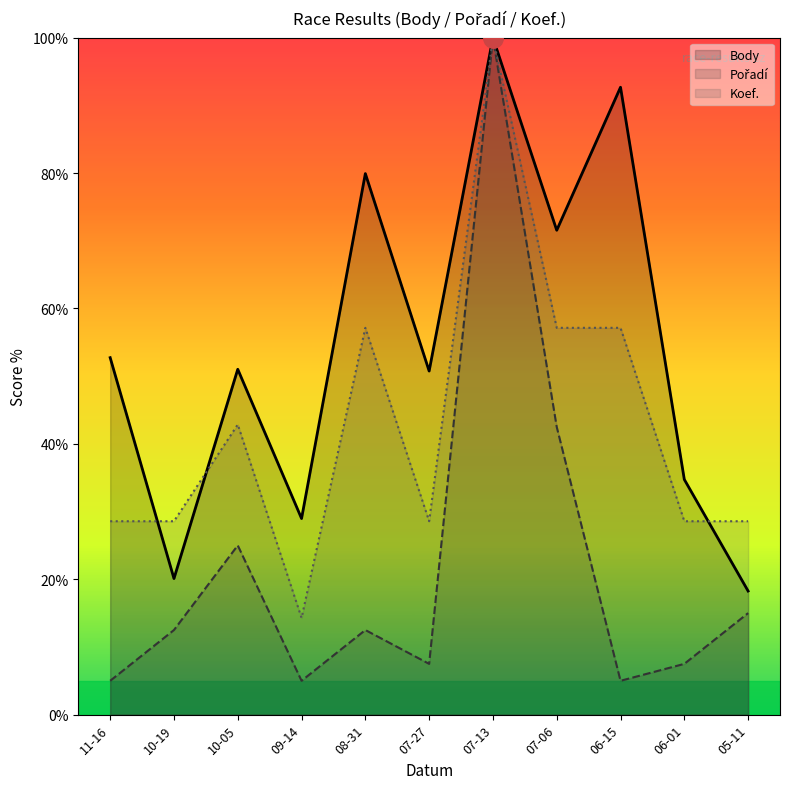

True or false: Koef. and Pořadí cross at least once.

False